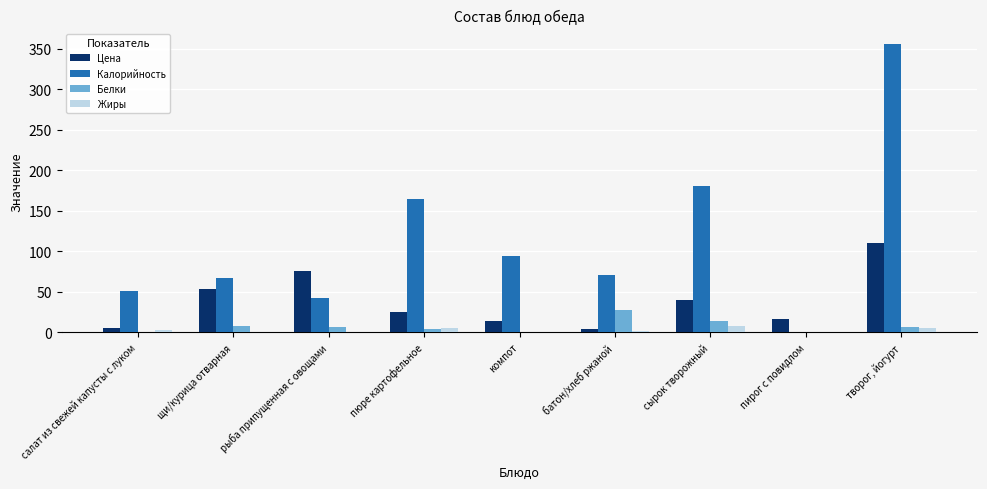

Which series changed the most between рыба припущенная с овощами and творог, йогурт?

Калорийность